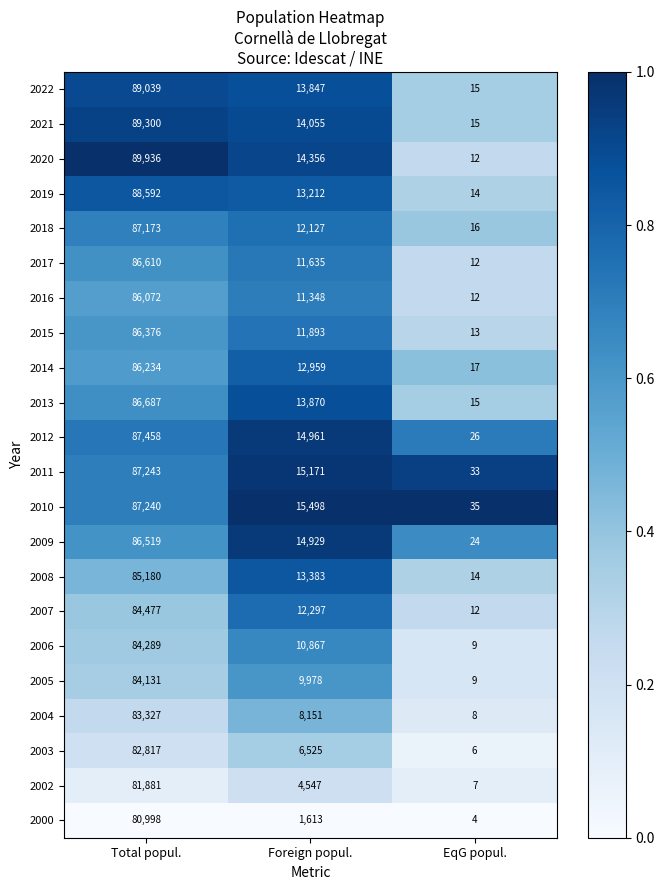

What is the difference between the 2006 values at Total popul. and Foreign popul.?

73422